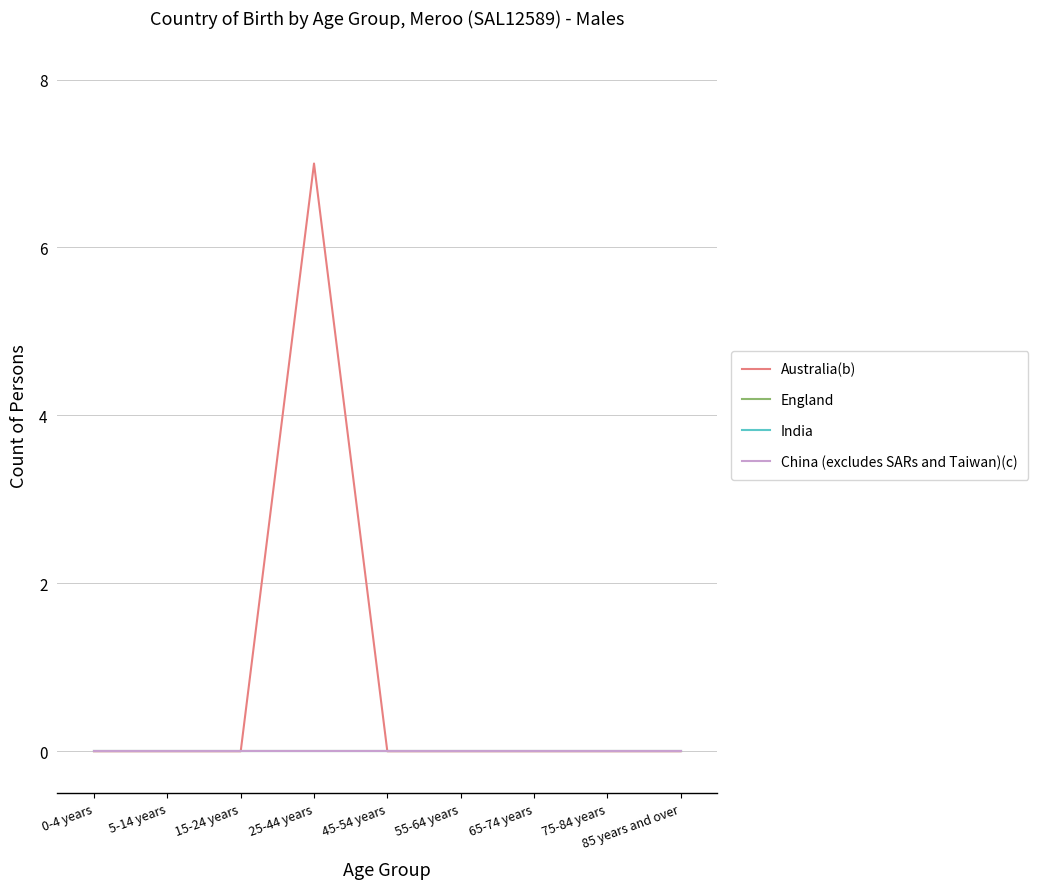

Is this an area chart (filled region under the line)?

No